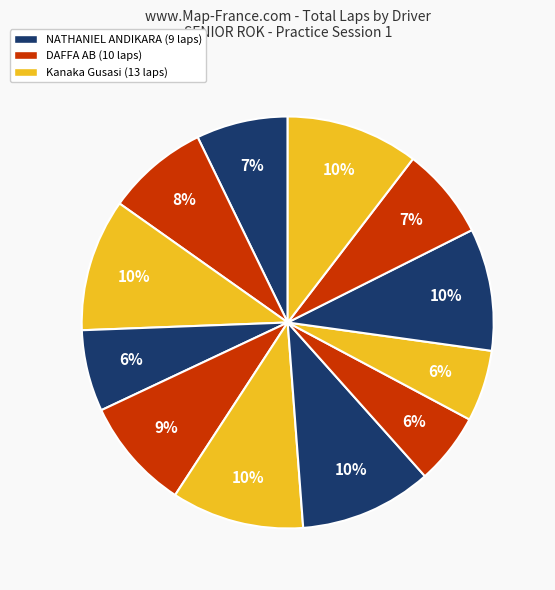

Is there any slice that represents more than half of the pie?

No